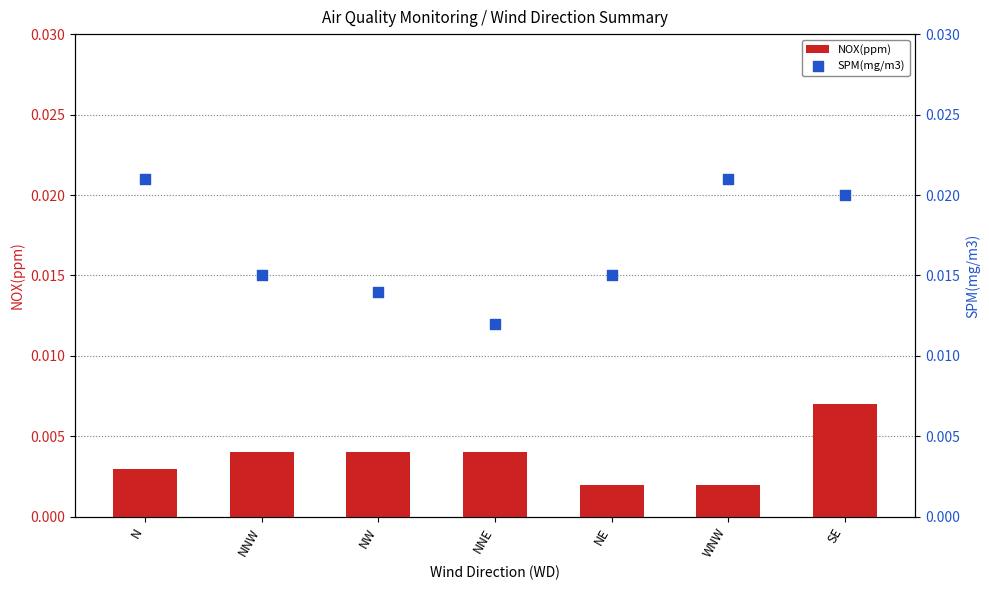

Is the value of NOX(ppm) at NE greater than the value of SPM(mg/m3) at NNW?

No